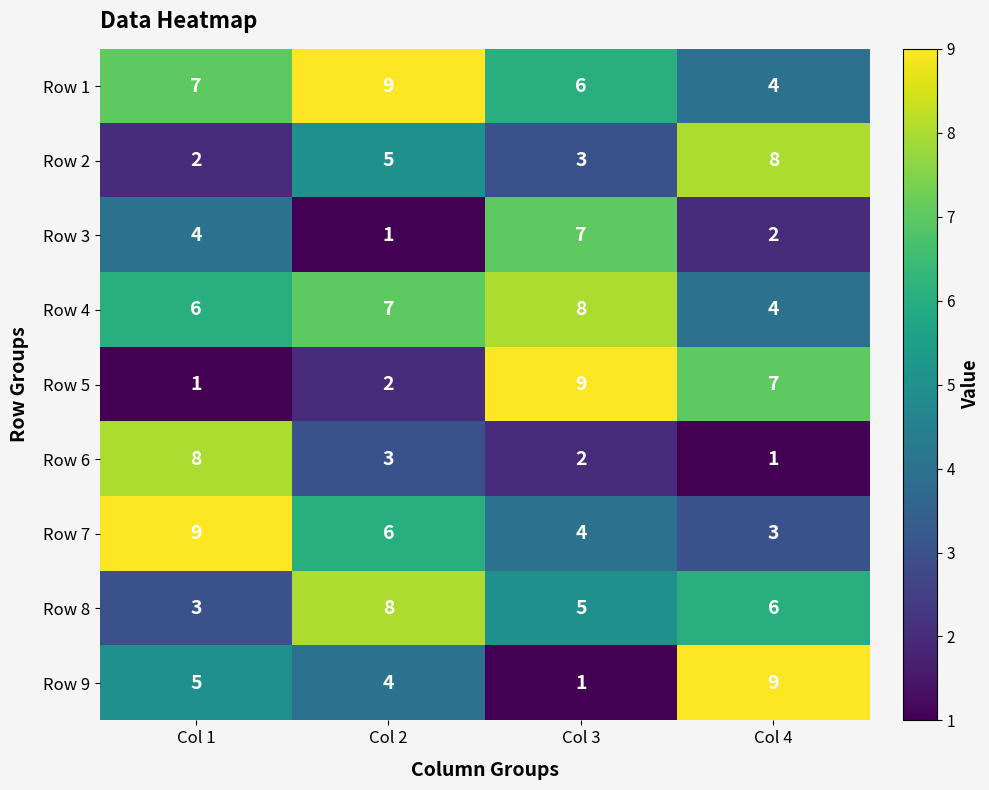

What is the spread (max minus min) of values at Col 3?

8